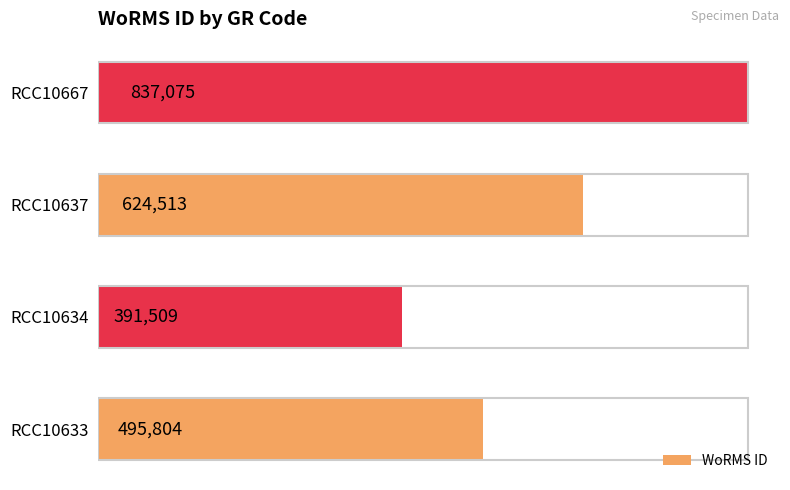

Rank the categories by value from highest to lowest.

RCC10667, RCC10637, RCC10633, RCC10634